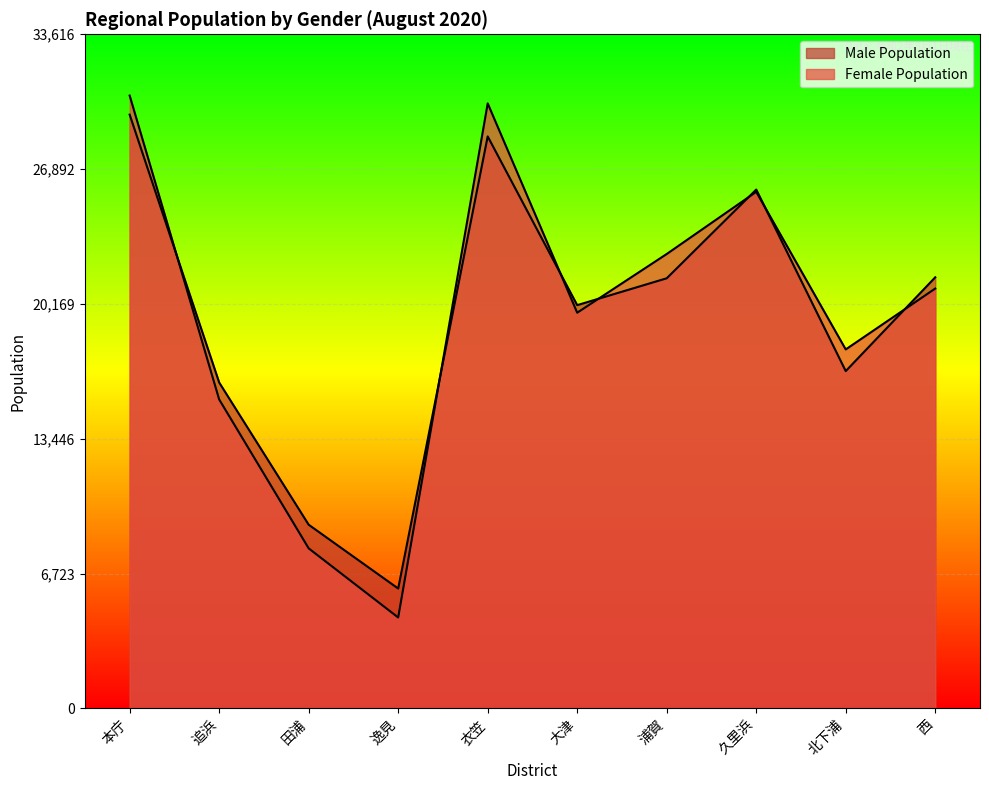

What is the maximum value for Female Population?

30560